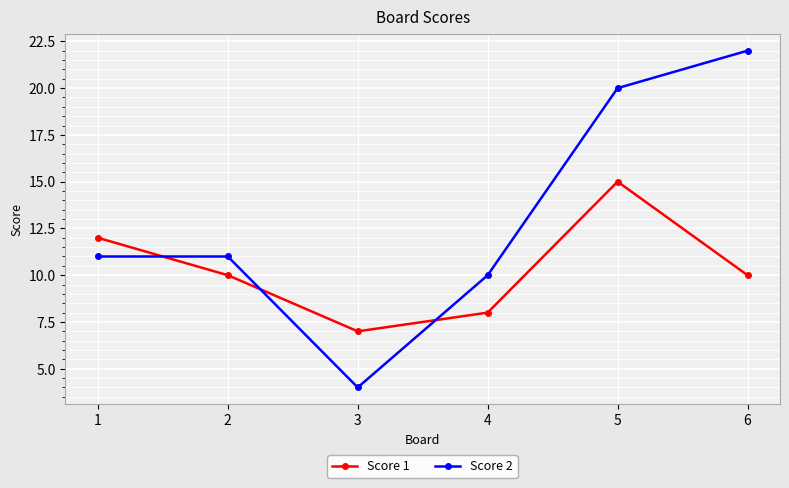

At how many categories does at least one series exceed 13?

2